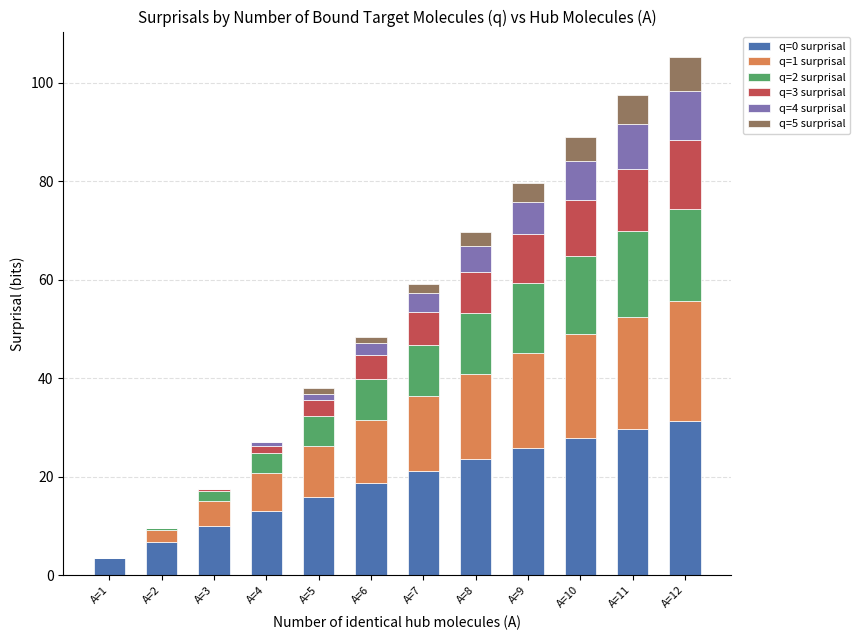

What is the difference between the q=4 surprisal values at A=7 and A=11?

5.1